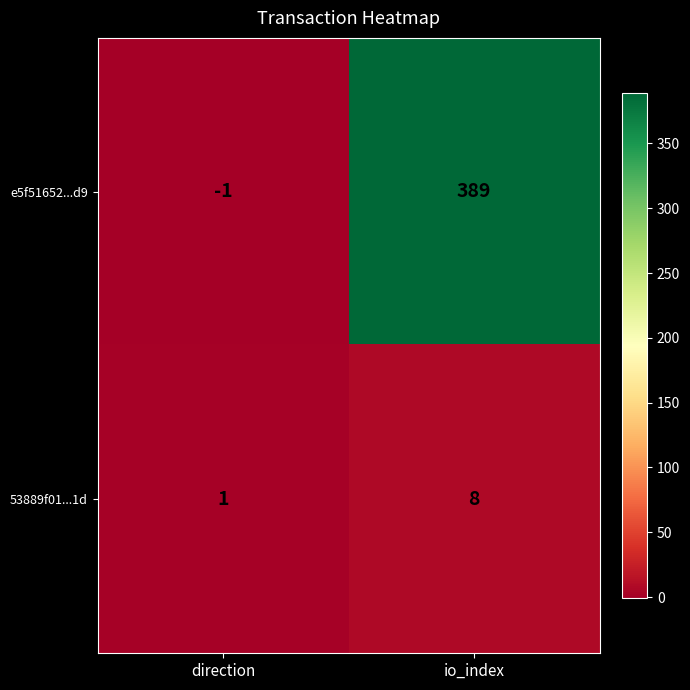

What is the greatest value displayed?

389